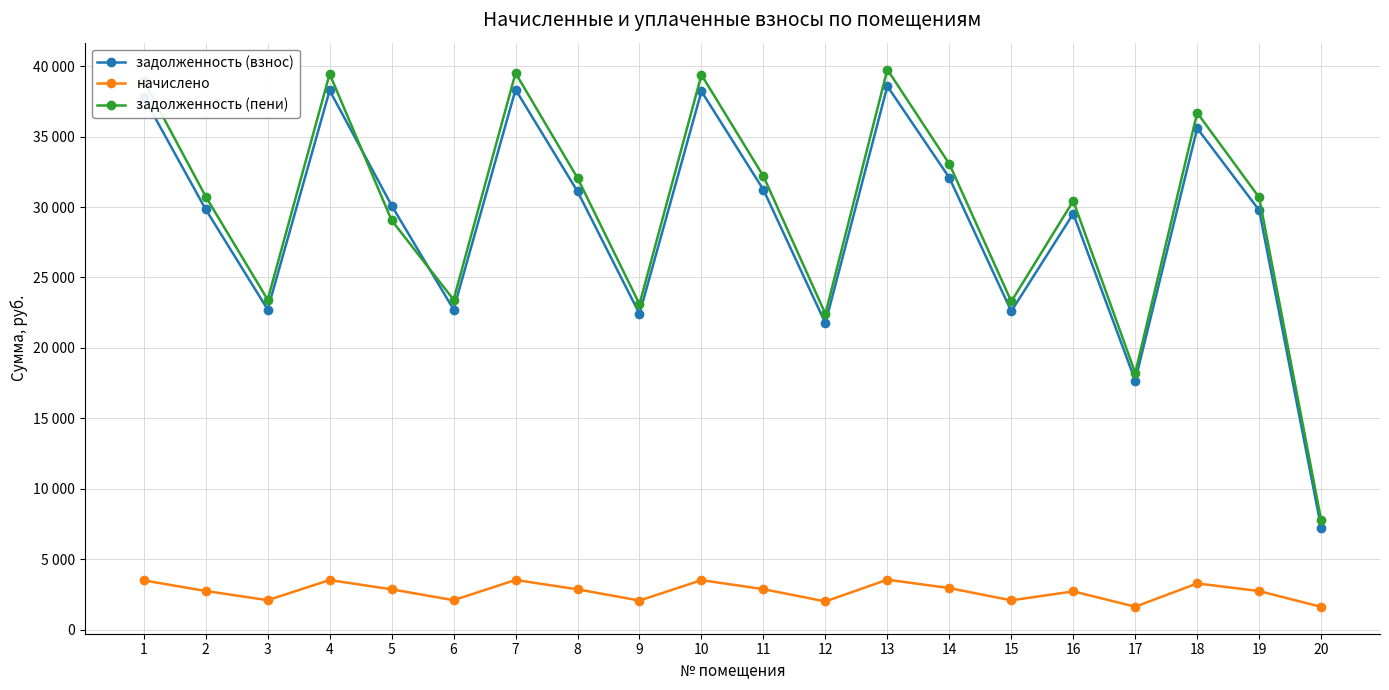

Is this an area chart (filled region under the line)?

No